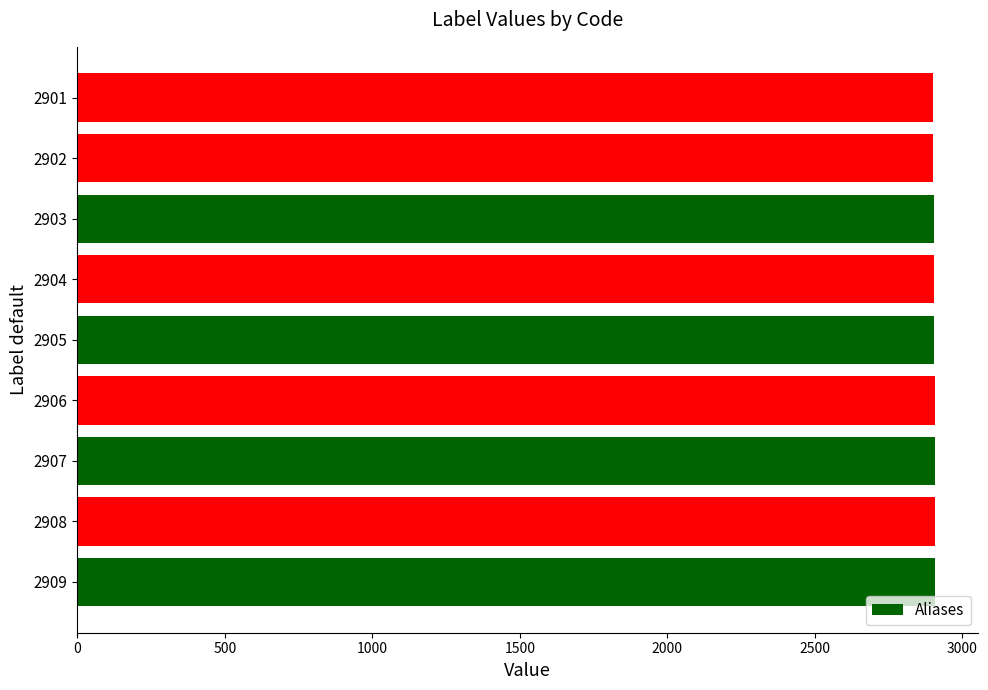

What is the difference between the second highest and second lowest values?

6